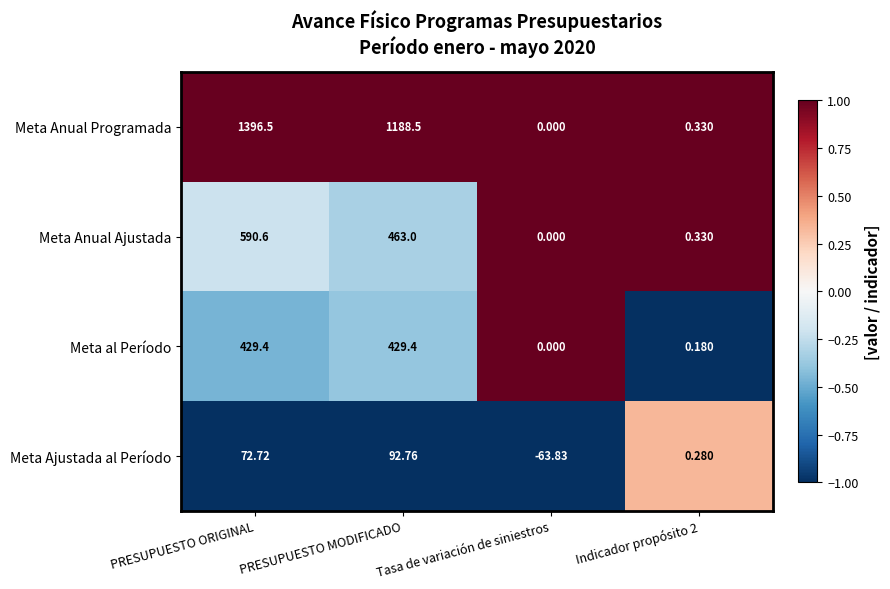

Where does the Meta Anual Ajustada series first go above 463?

PRESUPUESTO ORIGINAL